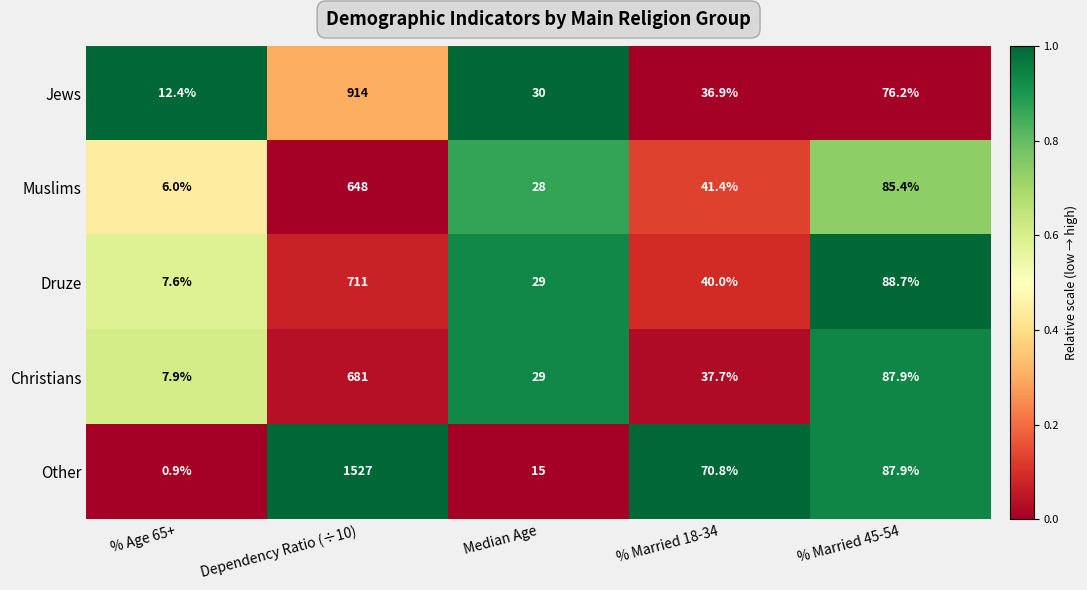

Reading left to right, transcribe all the data shown in this chart.

Jews: % Age 65+=12.4	Dependency Ratio (÷10)=914.0	Median Age=30.0	% Married 18-34=36.9	% Married 45-54=76.2
Muslims: % Age 65+=6.0	Dependency Ratio (÷10)=648.0	Median Age=28.0	% Married 18-34=41.4	% Married 45-54=85.4
Druze: % Age 65+=7.6	Dependency Ratio (÷10)=711.0	Median Age=29.0	% Married 18-34=40.0	% Married 45-54=88.7
Christians: % Age 65+=7.9	Dependency Ratio (÷10)=681.0	Median Age=29.0	% Married 18-34=37.7	% Married 45-54=87.9
Other: % Age 65+=0.9	Dependency Ratio (÷10)=1527.0	Median Age=15.0	% Married 18-34=70.8	% Married 45-54=87.9